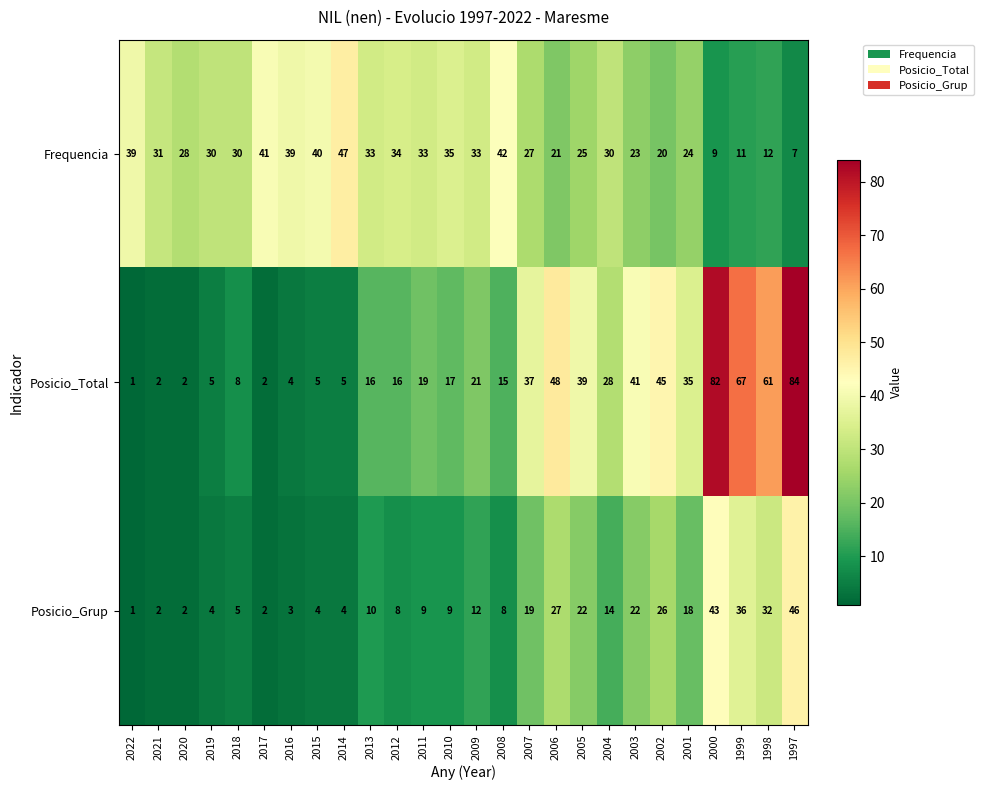

At which category is the sum across all series the highest?

1997